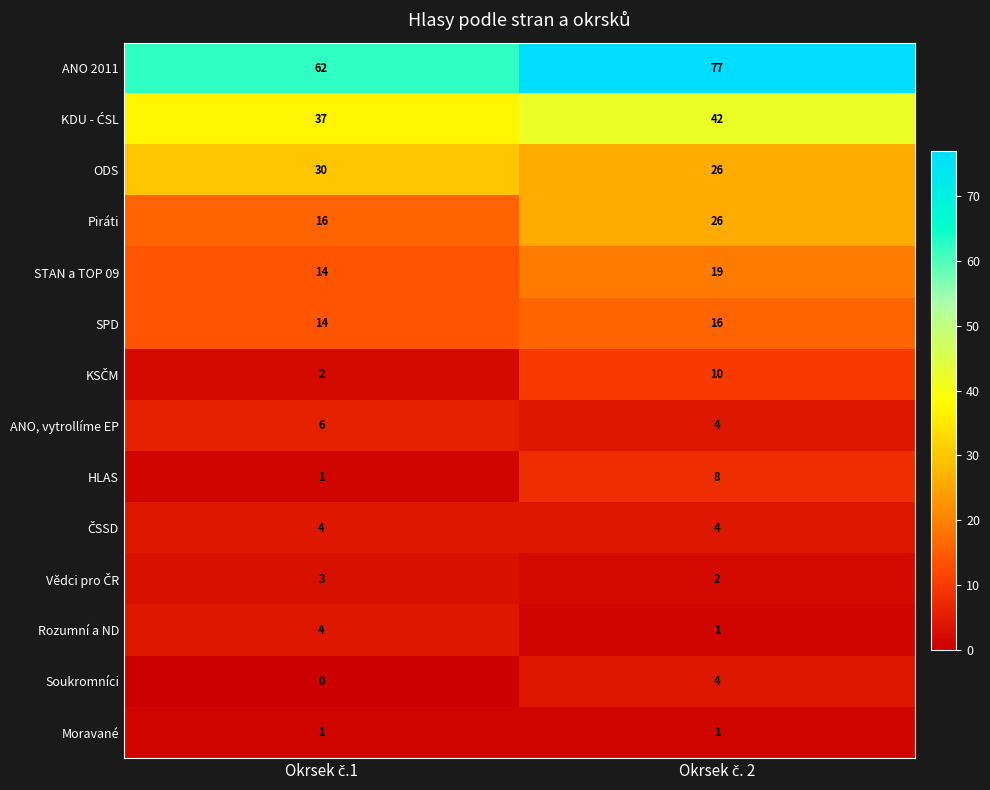

Which series has the widest spread of values?

ANO 2011